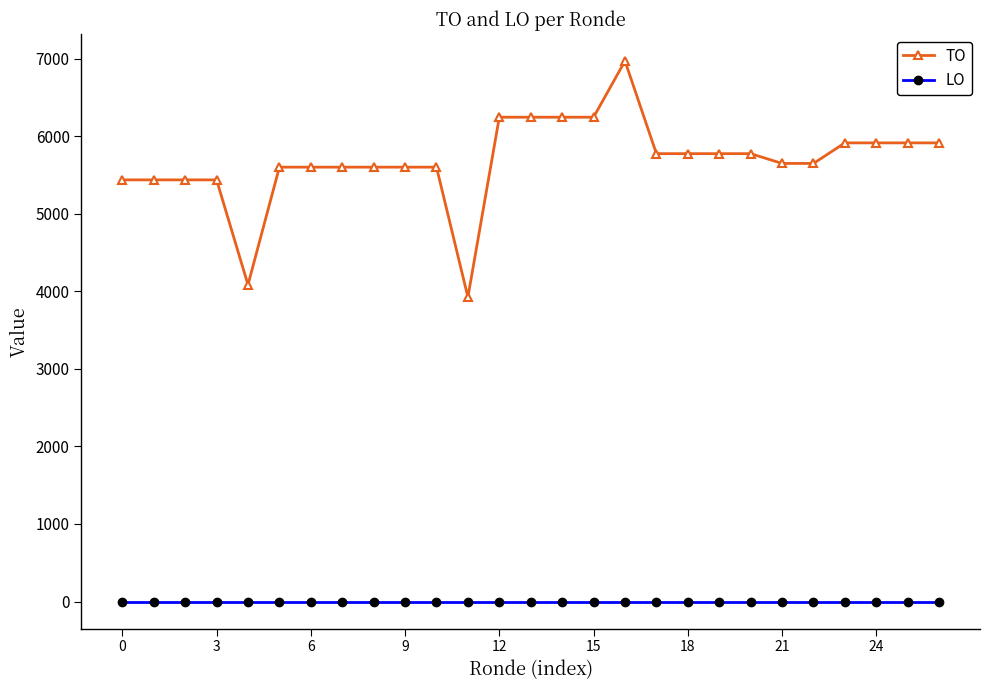

Which series has the largest range (max minus min)?

TO